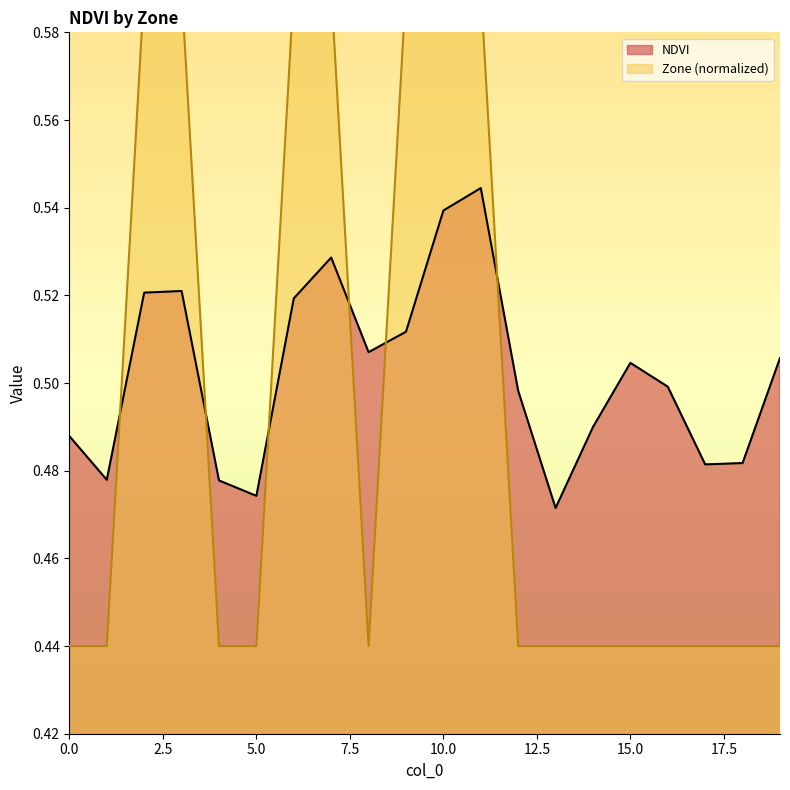

Which category has the highest value in the Zone series?

2